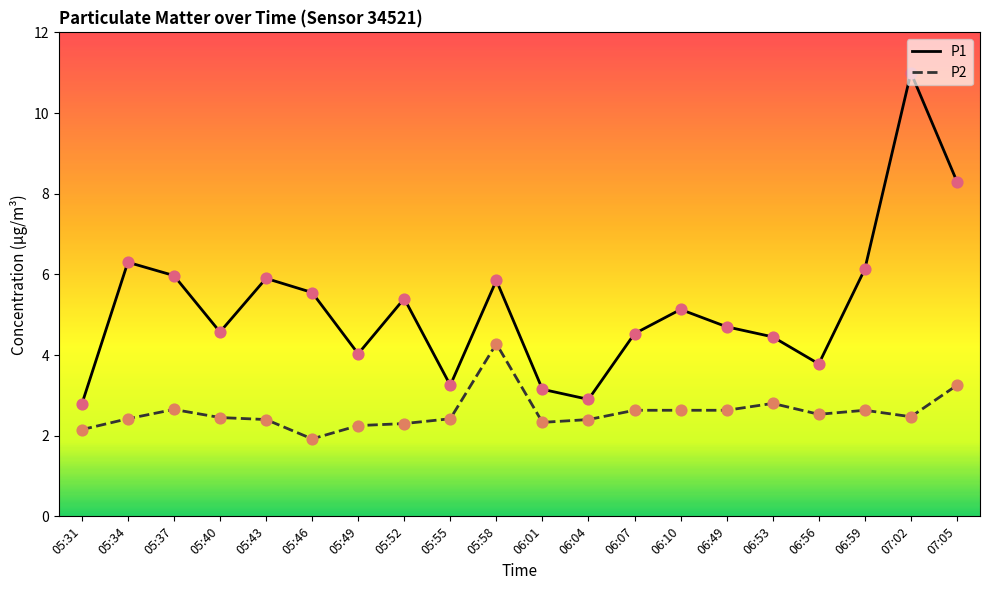

Which series has the largest total across all categories?

P1